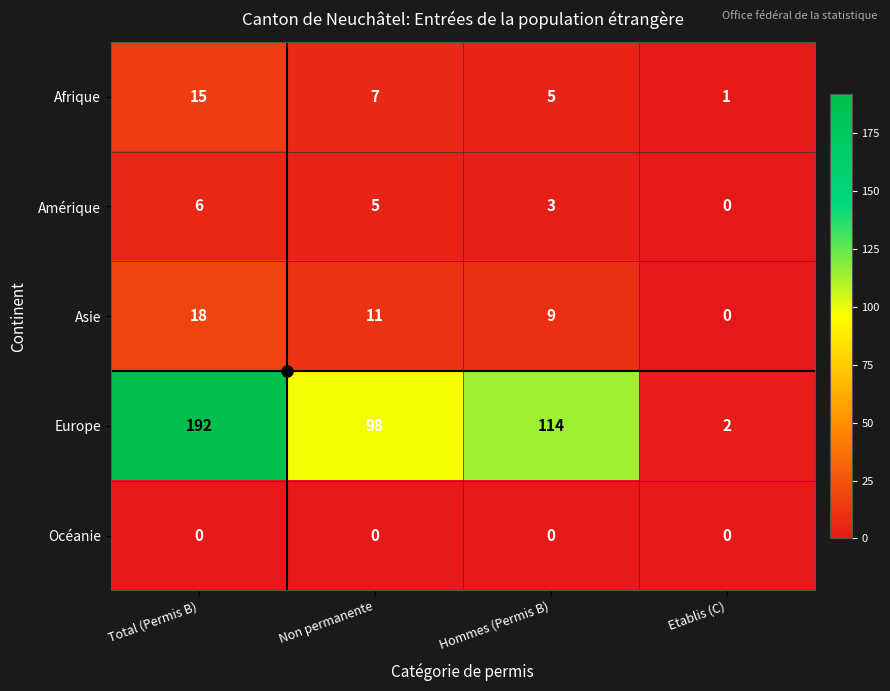

At which label does Europe first exceed 114?

Total (Permis B)